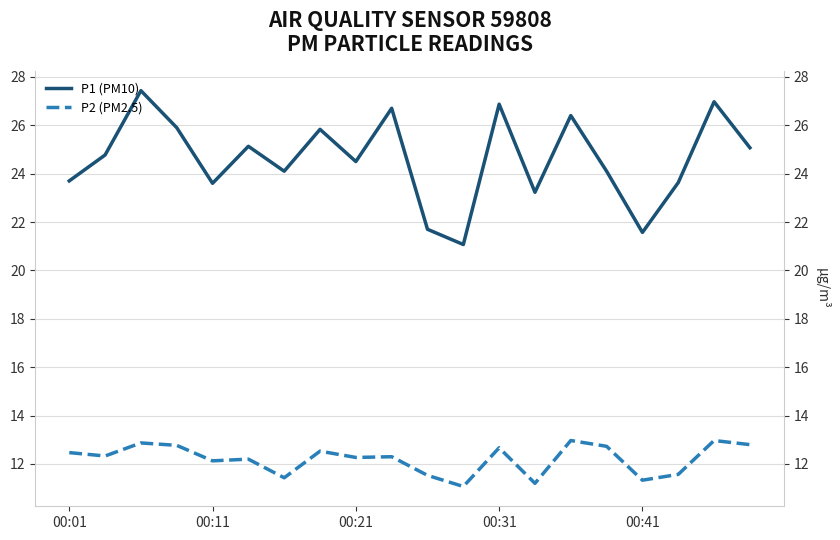

In P1 (PM10), how many points are higher than both neighbors (excluding endpoints)?

7